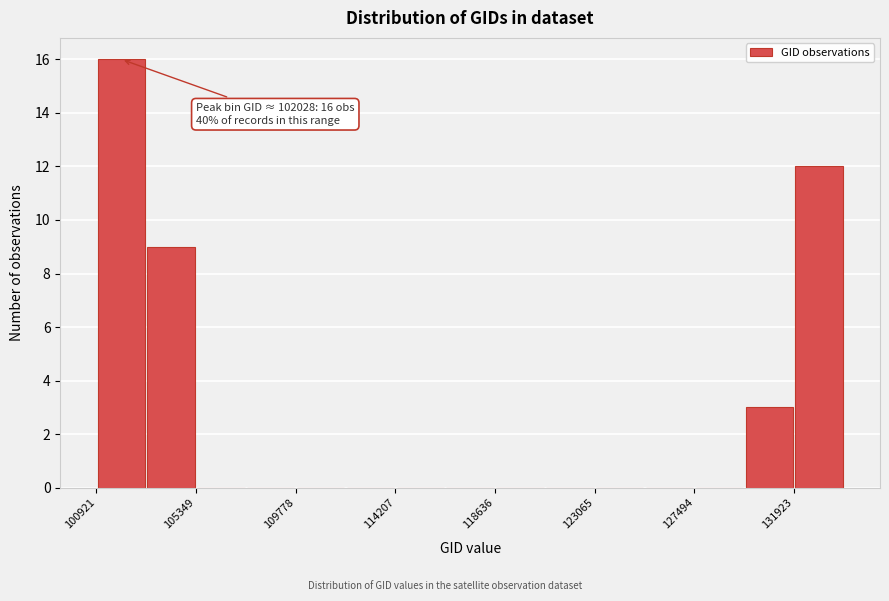

Which range on the x-axis has the tallest bar?

101000 to 103000